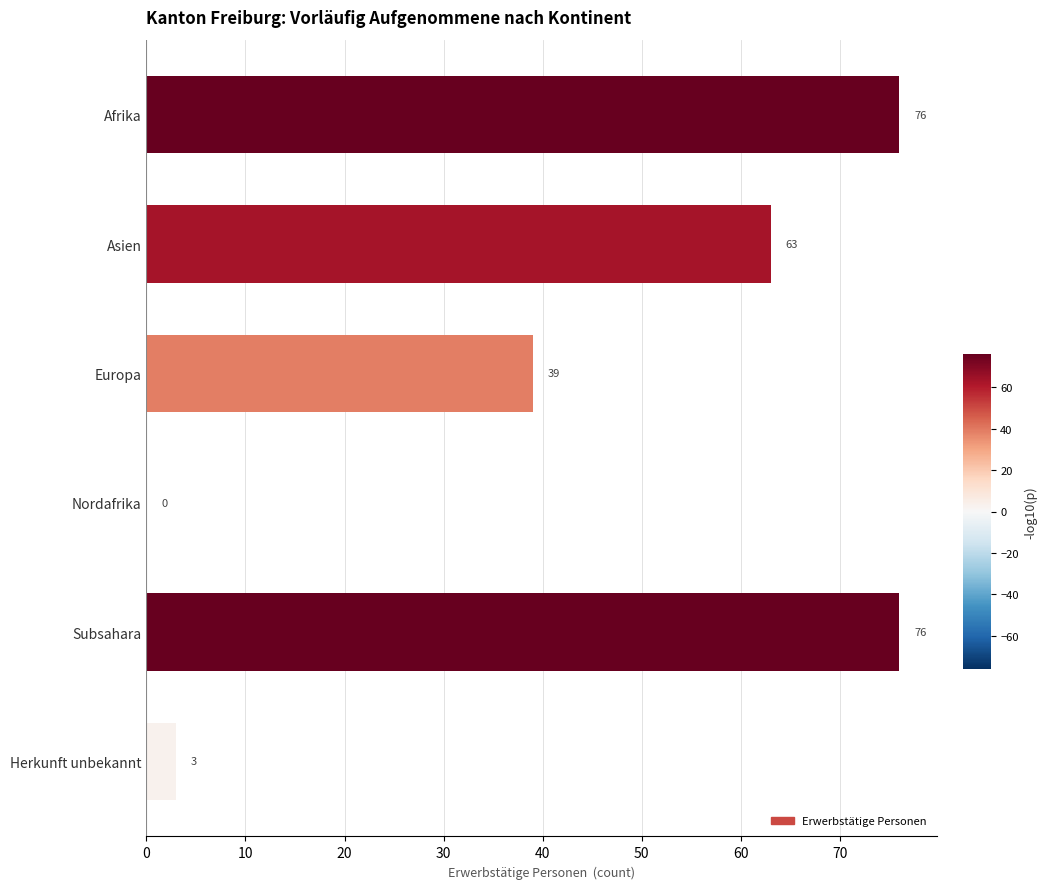

What is the approximate value at Afrika?

76